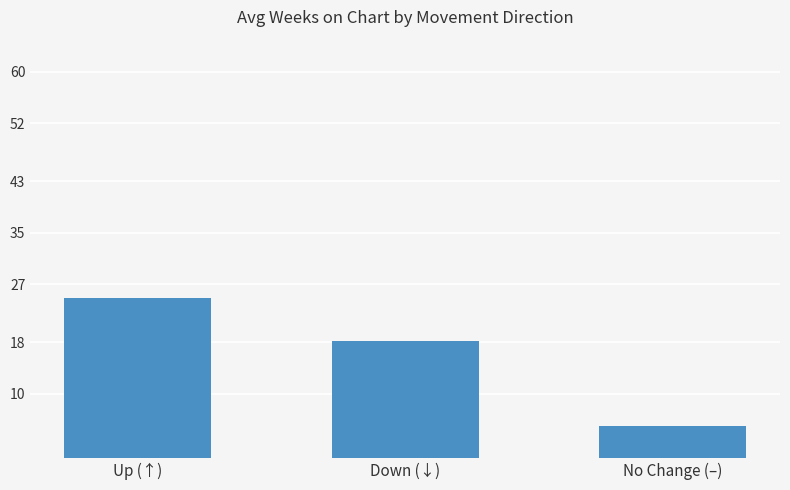

What is the maximum value shown in the chart?

24.8